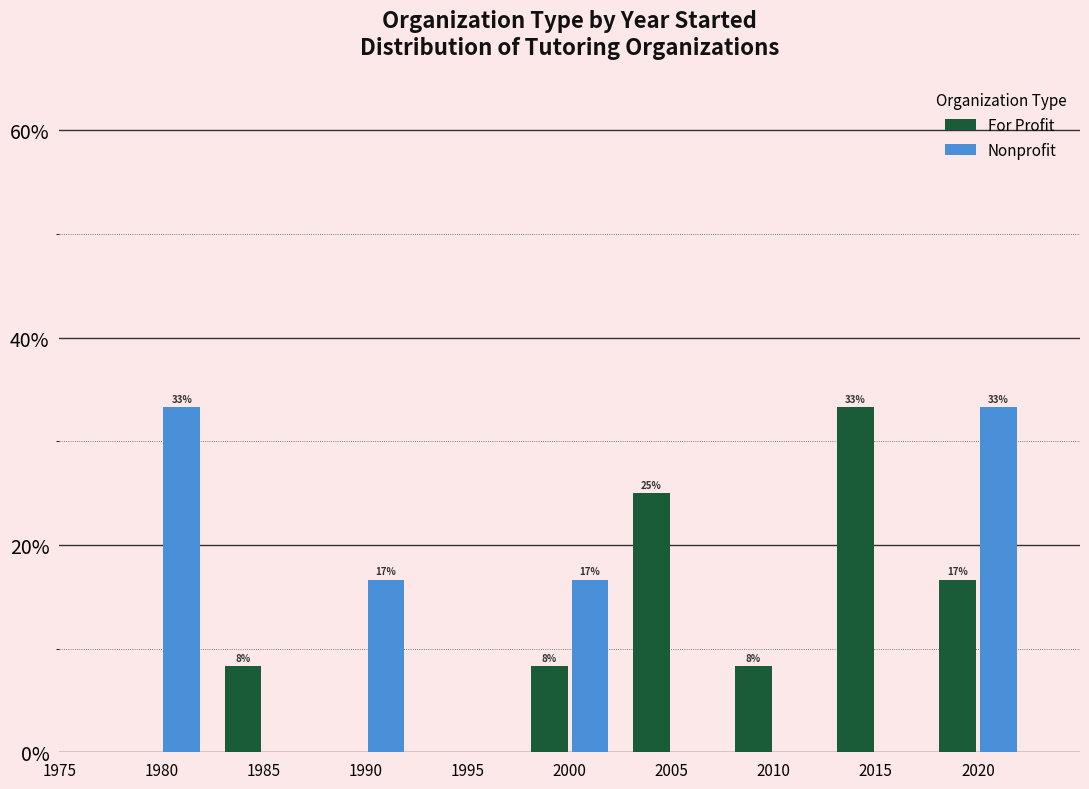

Read the Nonprofit value at 2020.

33.3